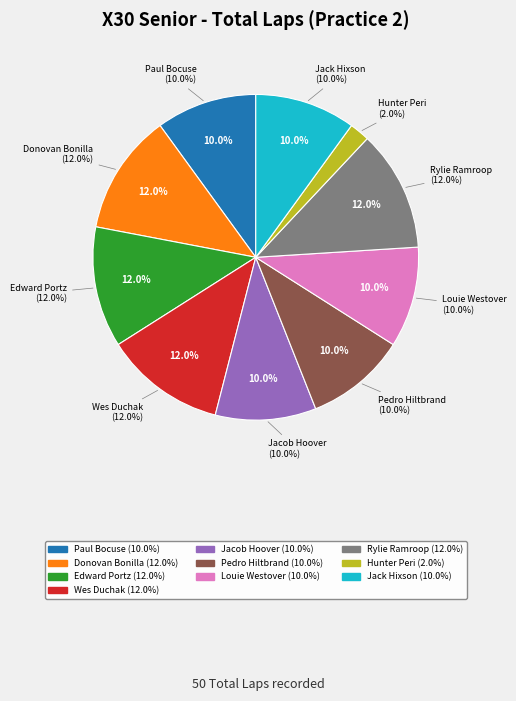

The Hunter Peri slice represents 2% of the pie. True or false?

True